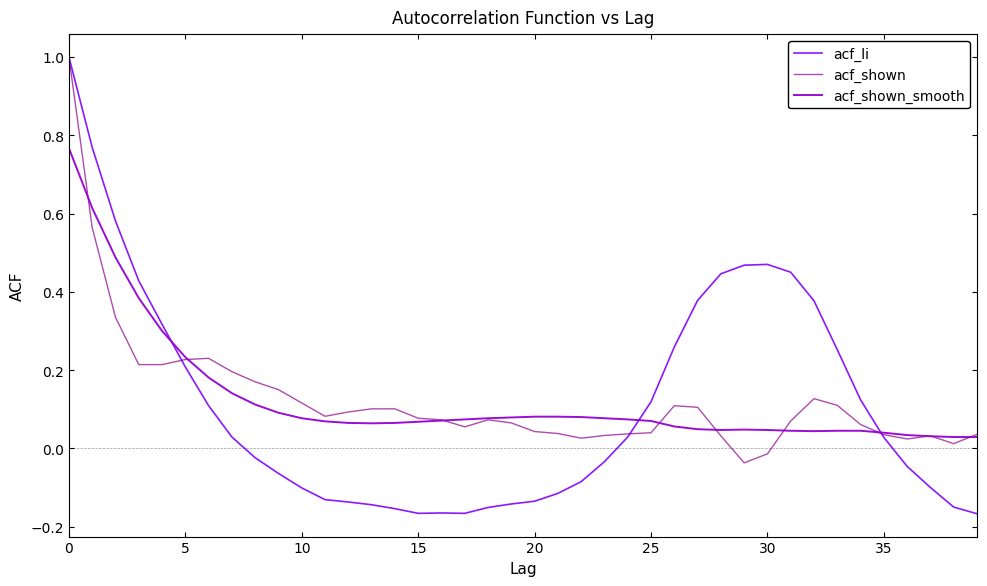

Which series has the largest range (max minus min)?

acf_li